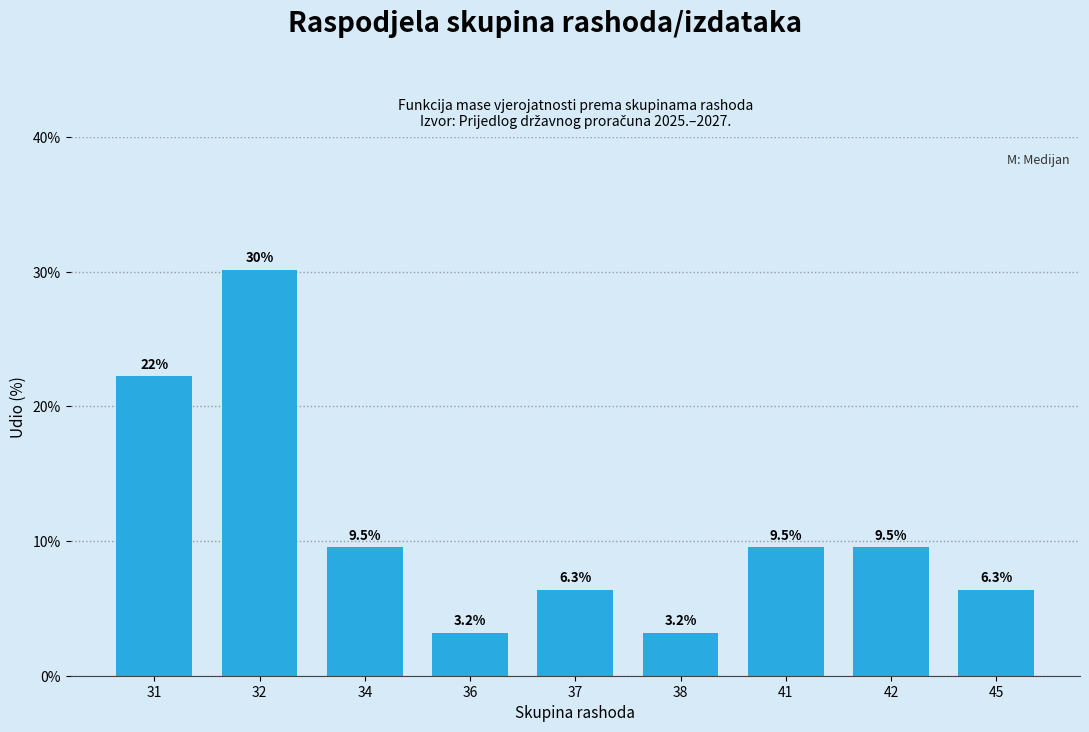

Reading left to right, list all the values displayed in this chart.

31=22.2	32=30.2	34=9.5	36=3.2	37=6.3	38=3.2	41=9.5	42=9.5	45=6.3